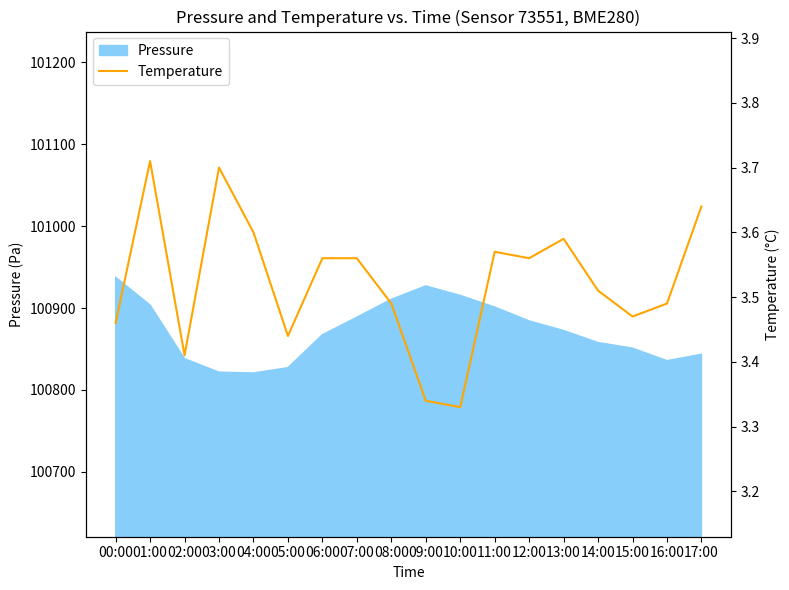

What is the smallest value displayed?

3.3